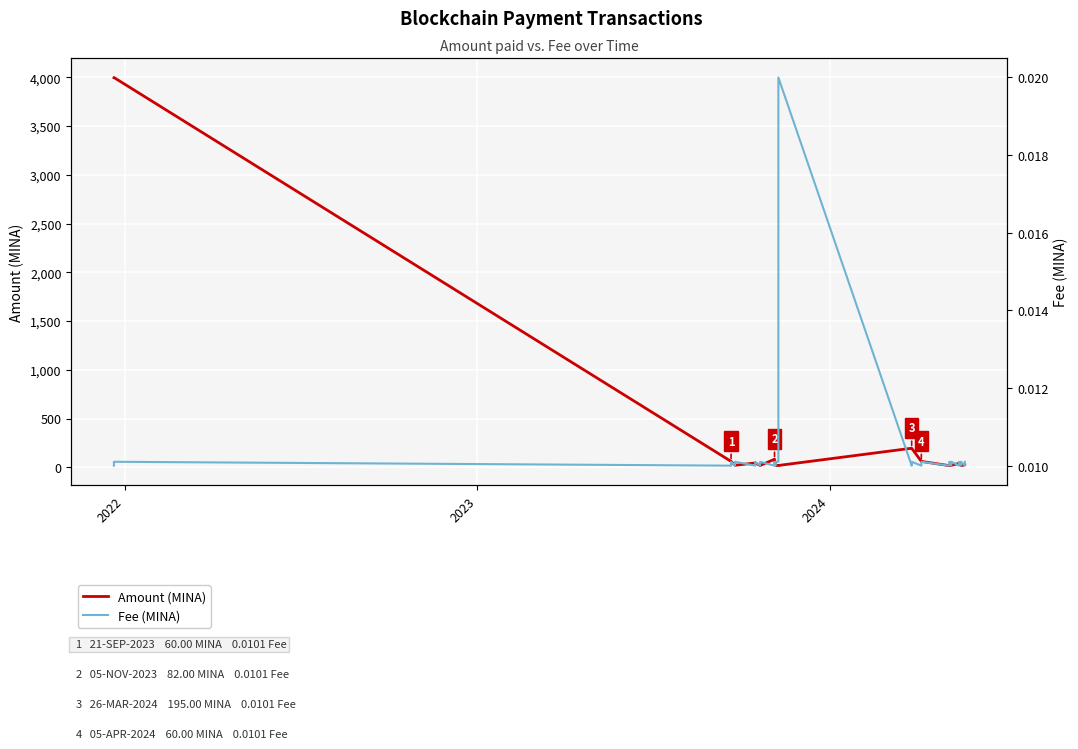

Count the Fee (MINA) values in the range 0 to 1.

30